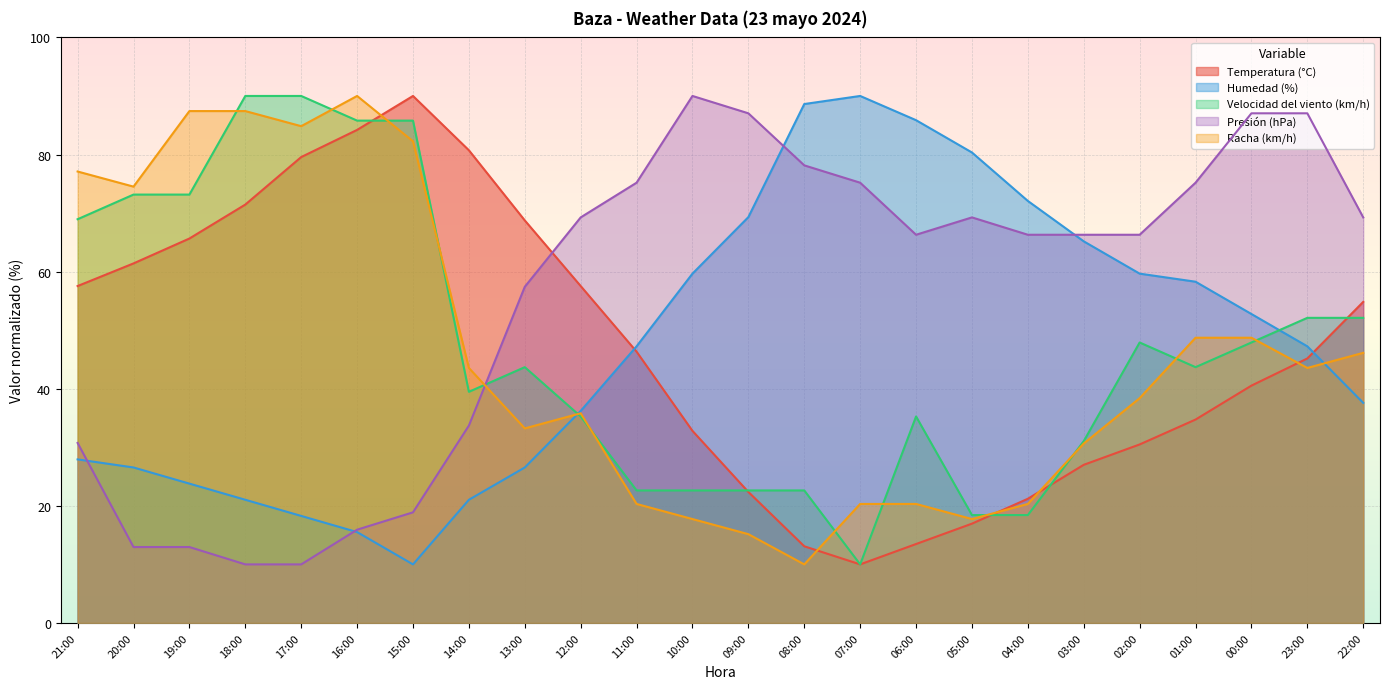

What is the approximate value of Presión (hPa) at 23:00?

87.0